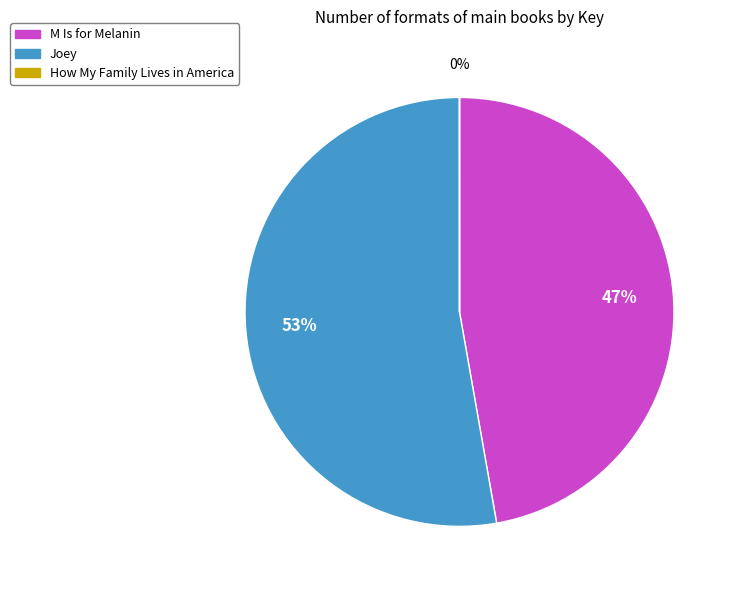

Is the sum of Joey and M Is for Melanin greater than half?

Yes